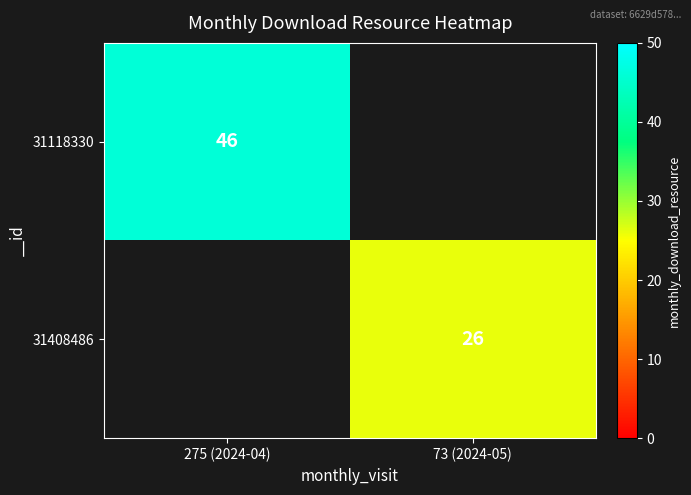

At how many categories does at least one series exceed 26?

1